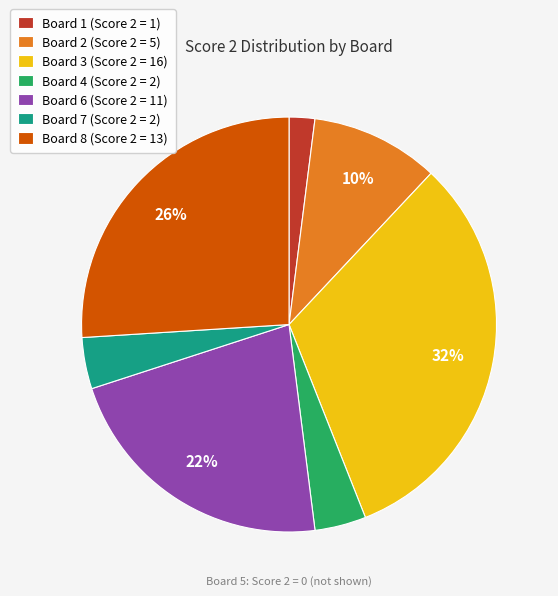

Combined, do Board 6 (Score 2 = 11) and Board 2 (Score 2 = 5) account for over 50%?

No